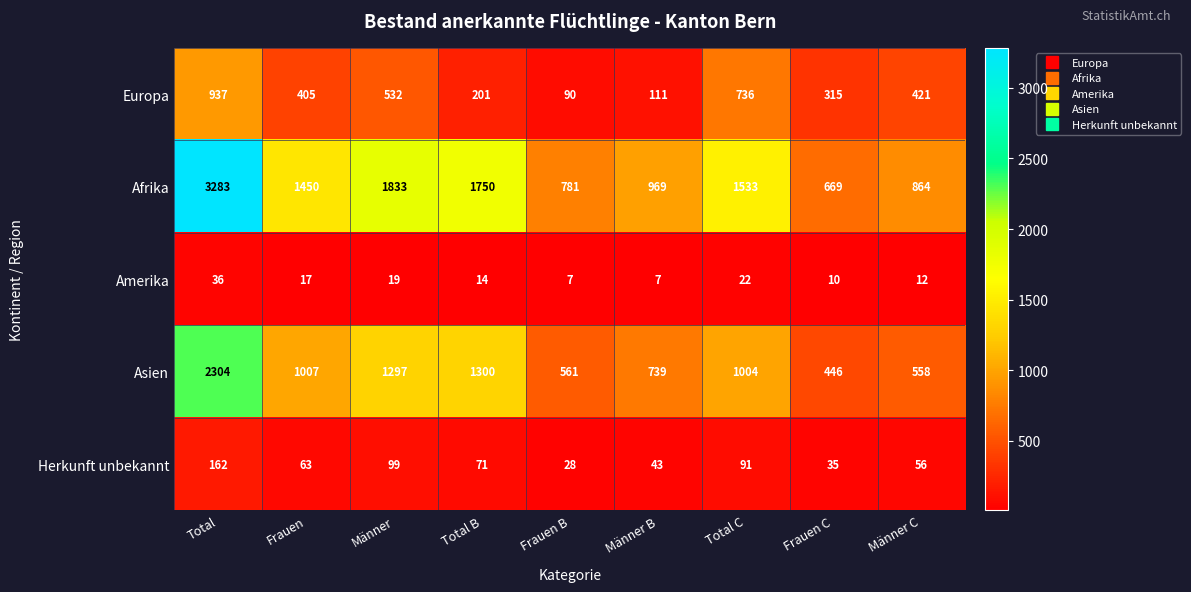

At which label does Herkunft unbekannt first exceed 63?

Total